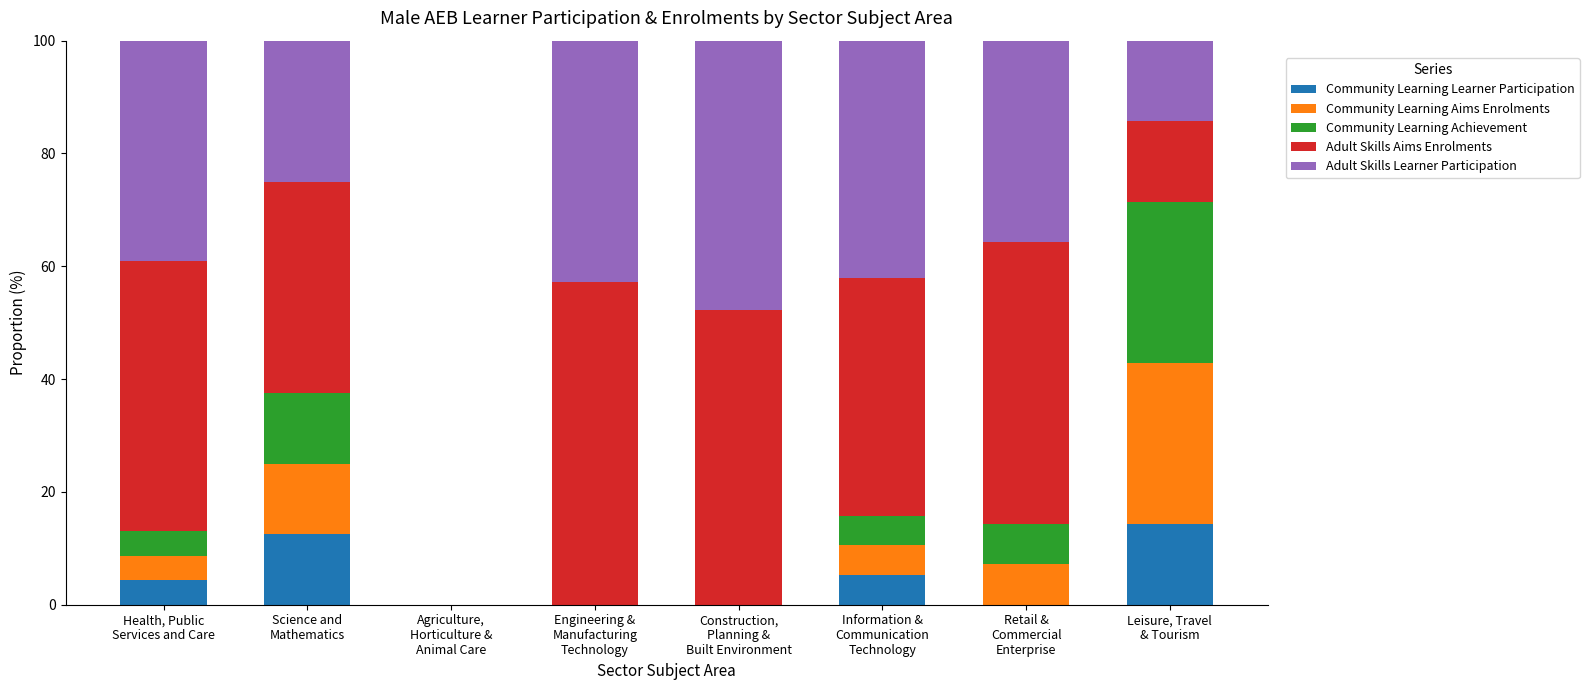

What is the difference between the maximum and second lowest values in the Community Learning Aims Enrolments series?

28.6